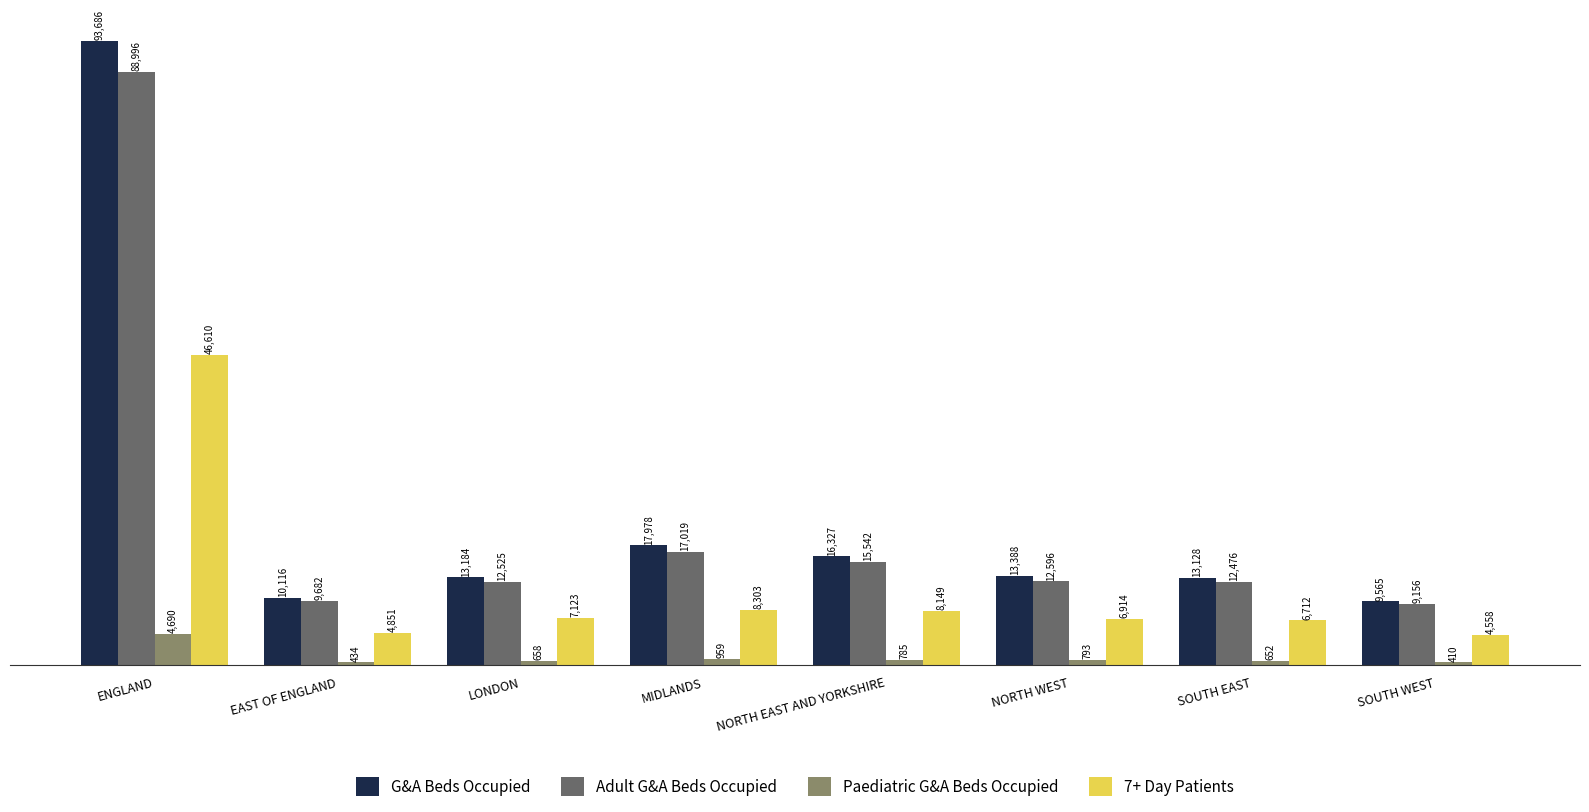

What is the spread (max minus min) of values at LONDON?

12526